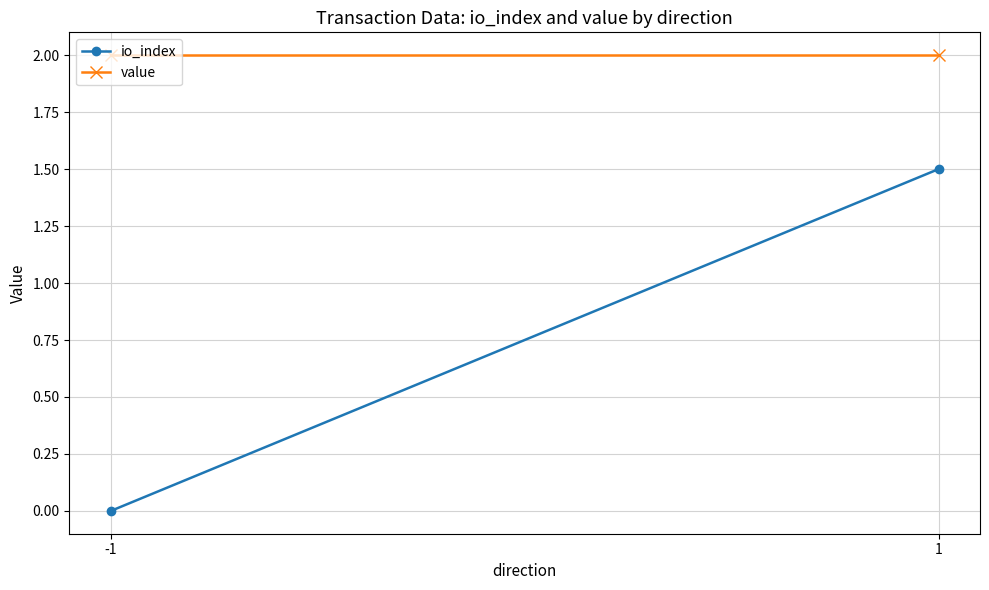

What is the average value of the io_index series?

0.8